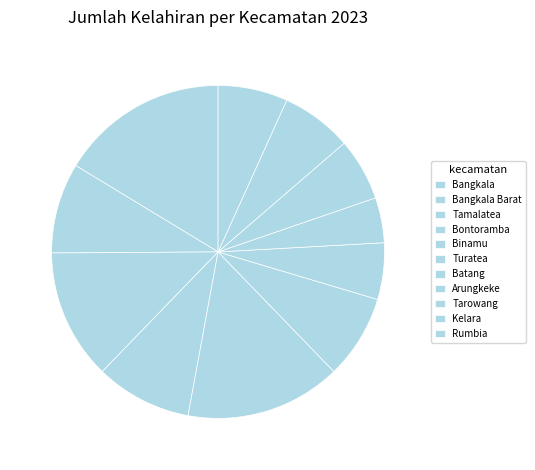

What is the change in value from Bangkala Barat to Bontoramba?

+36